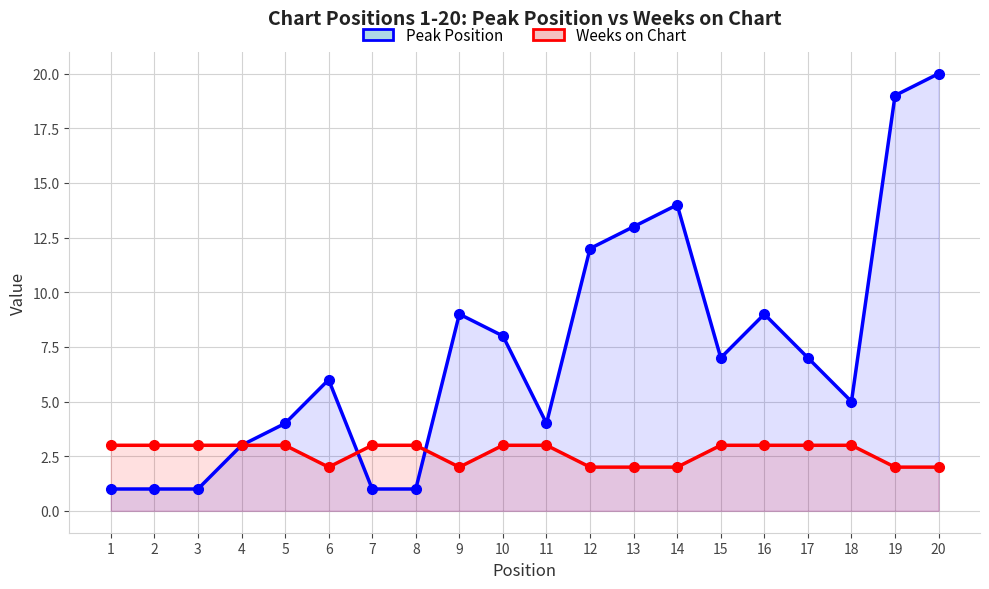

Which series has the widest spread of values?

Peak Position